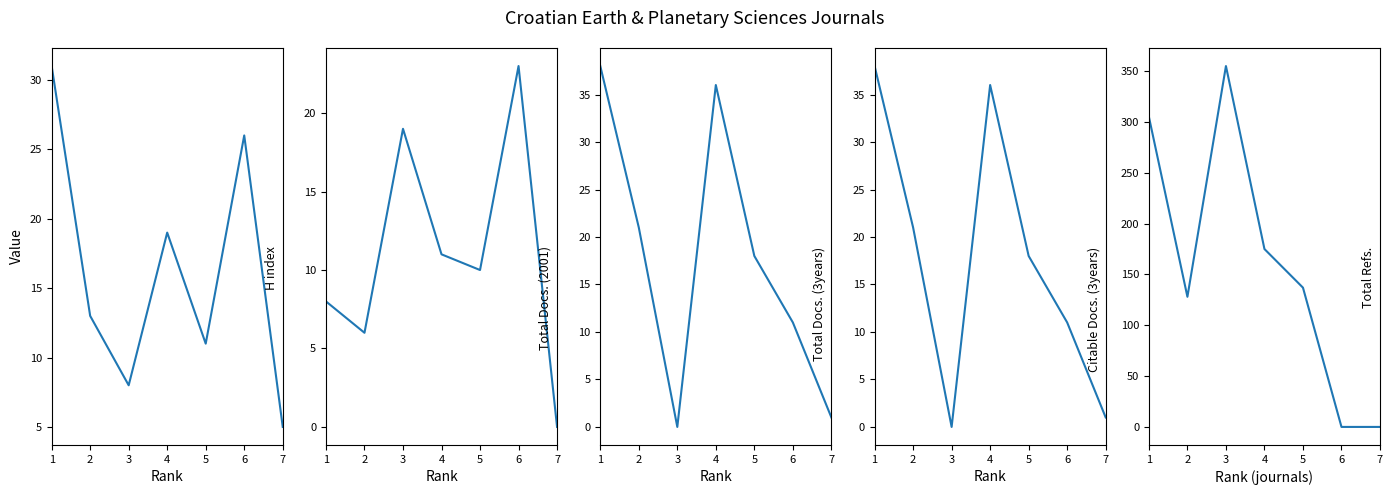

At which category does H index reach its first local peak?

4